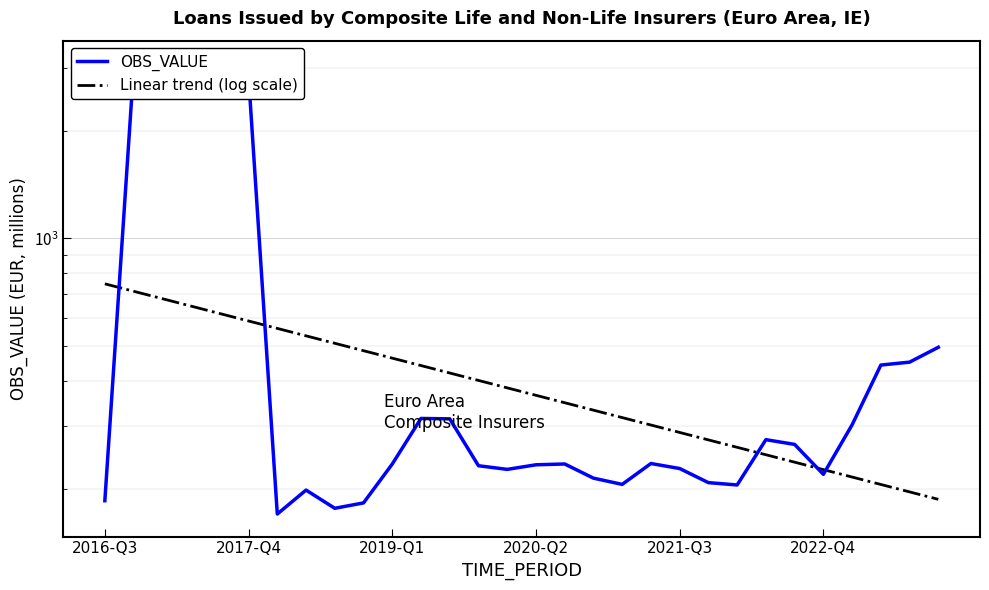

What position from the right is 6?

24